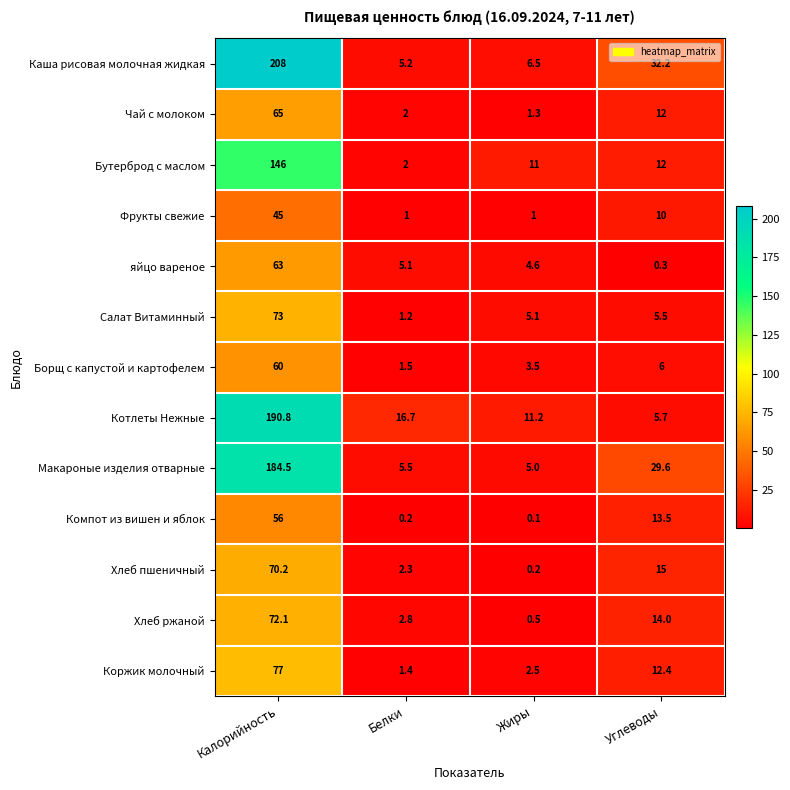

What is the difference between the Каша рисовая молочная жидкая values at Белки and Калорийность?

202.8